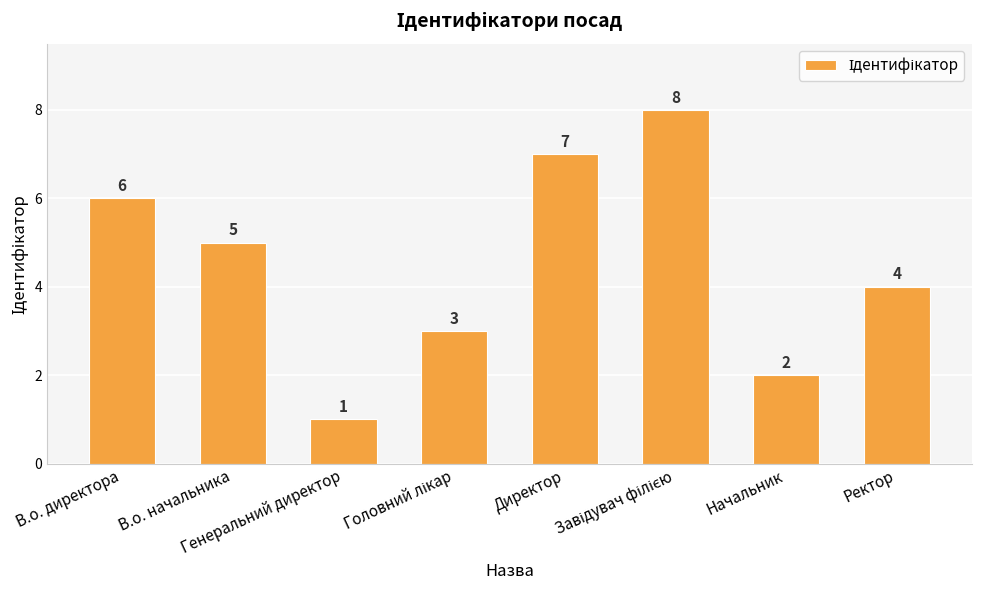

What is the maximum value shown in the chart?

8